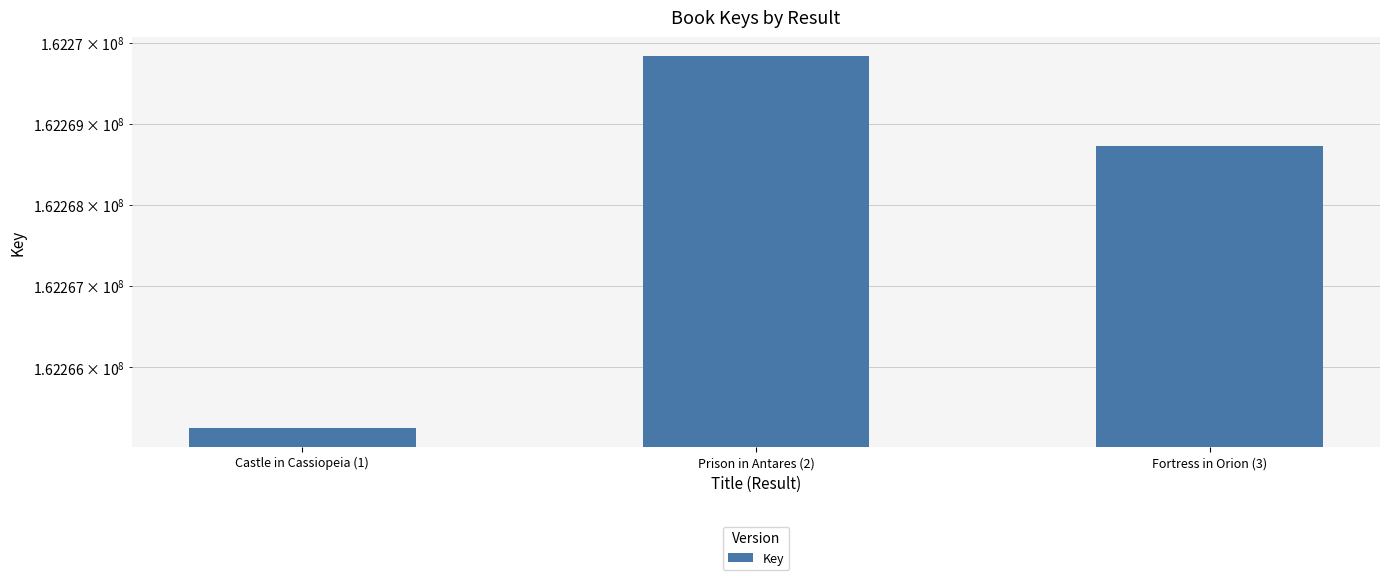

What is the value of the 1st bar from the left?

162265249